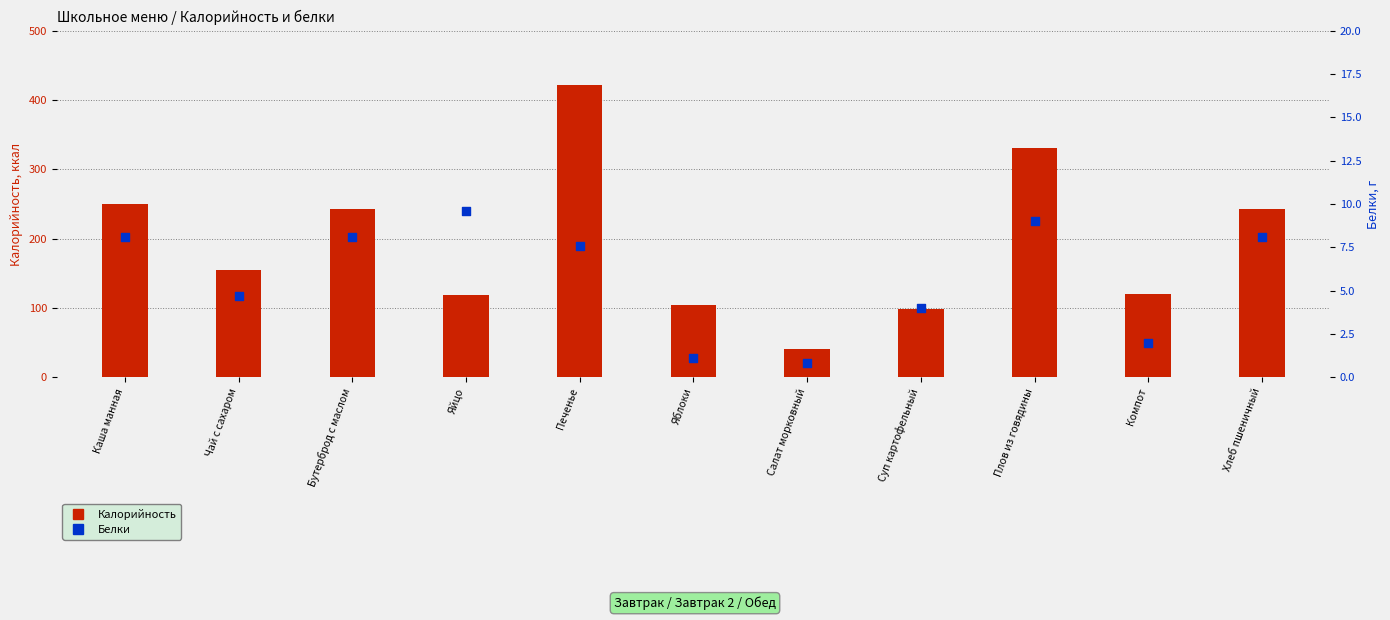

Which series has the largest total across all categories?

Калорийность